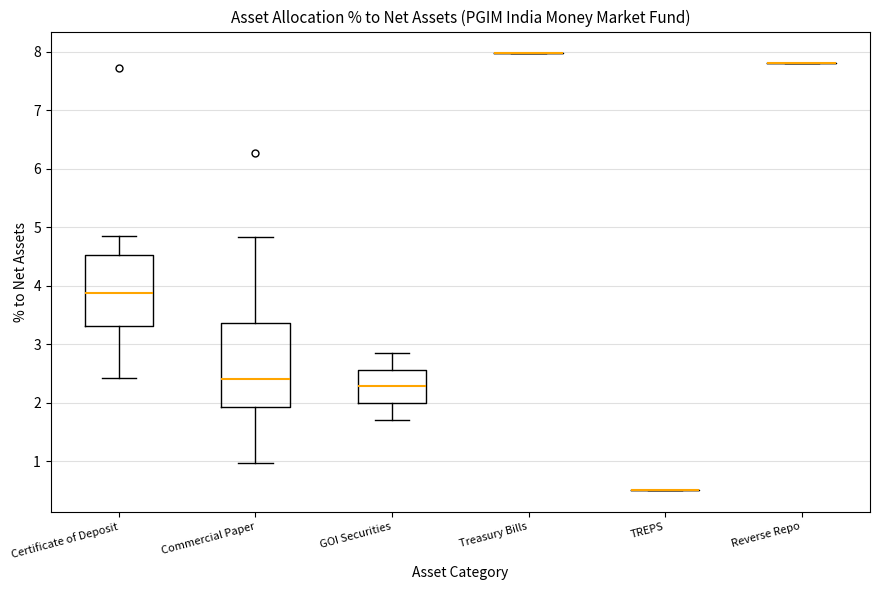

Reading left to right, read every box against the y-axis: the position of its median line, the range the box covers, and the ends of its whiskers. The values are not printed on the chart, so give them approximately, as read against the axis.

Certificate of Deposit: median 3.9, box 3.3 to 4.5, whiskers 2.4 to 4.9
Commercial Paper: median 2.4, box 1.9 to 3.4, whiskers 1.0 to 4.8
GOI Securities: median 2.3, box 2.0 to 2.6, whiskers 1.7 to 2.9
Treasury Bills: box collapsed to a line at 8.0, whiskers 8.0 to 8.0
TREPS: box collapsed to a line at 0.5, whiskers 0.5 to 0.5
Reverse Repo: box collapsed to a line at 7.8, whiskers 7.8 to 7.8